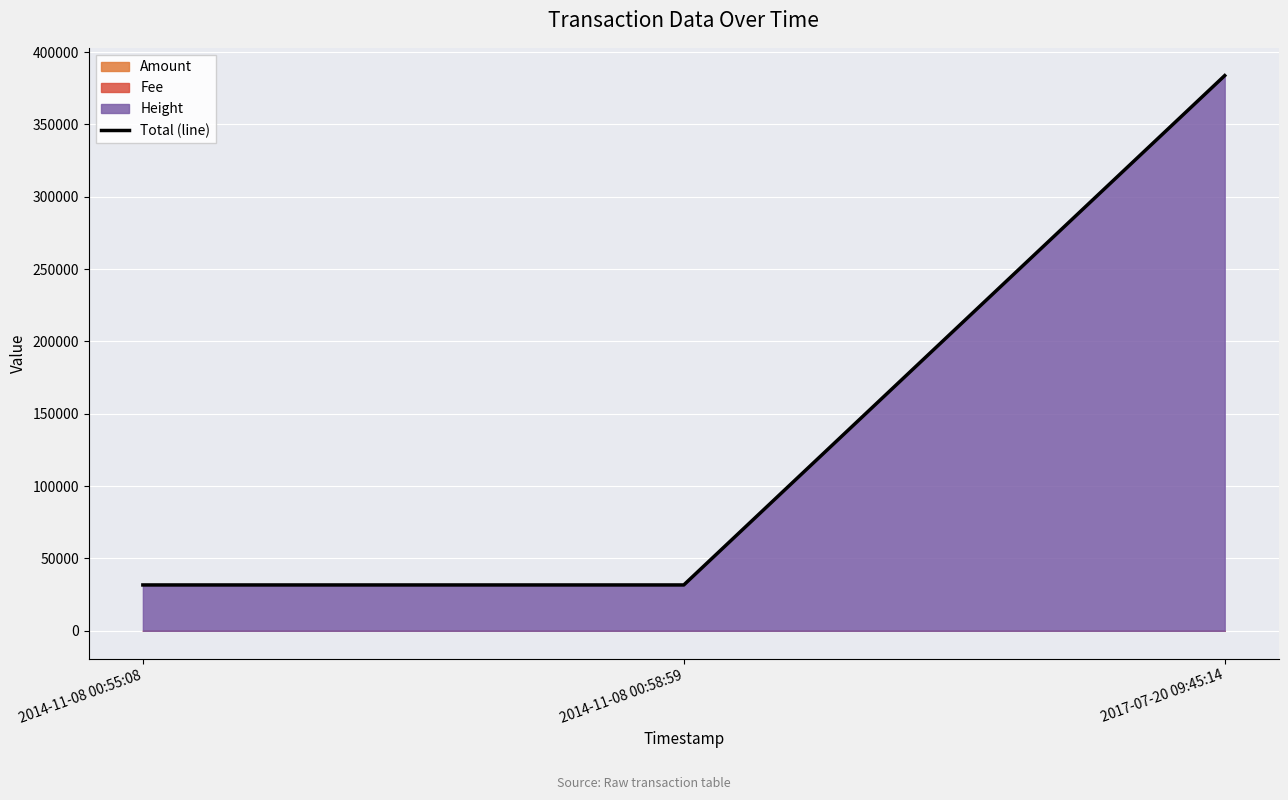

How many values are below 31675?

1